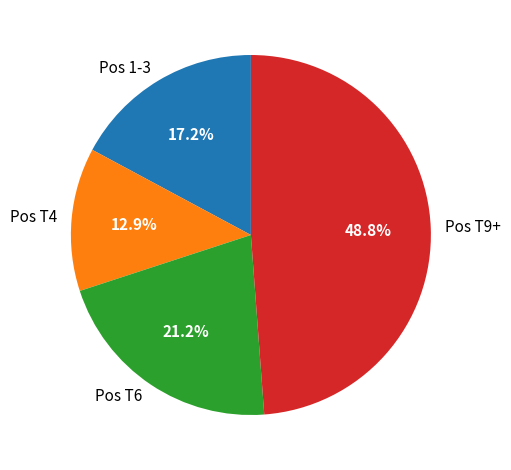

What portion of the pie excludes Pos 1-3?

82.8%